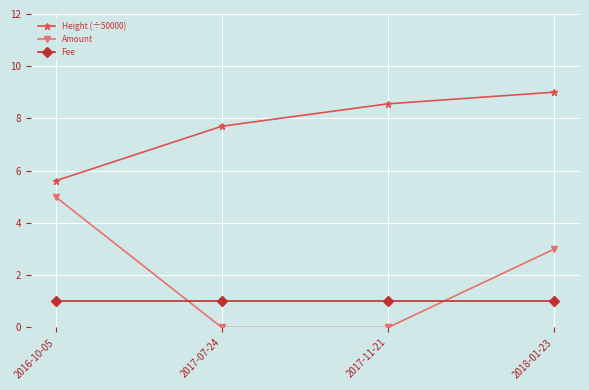

Rank the series at 2016-10-05 from highest to lowest value.

Height (÷50000), Amount, Fee